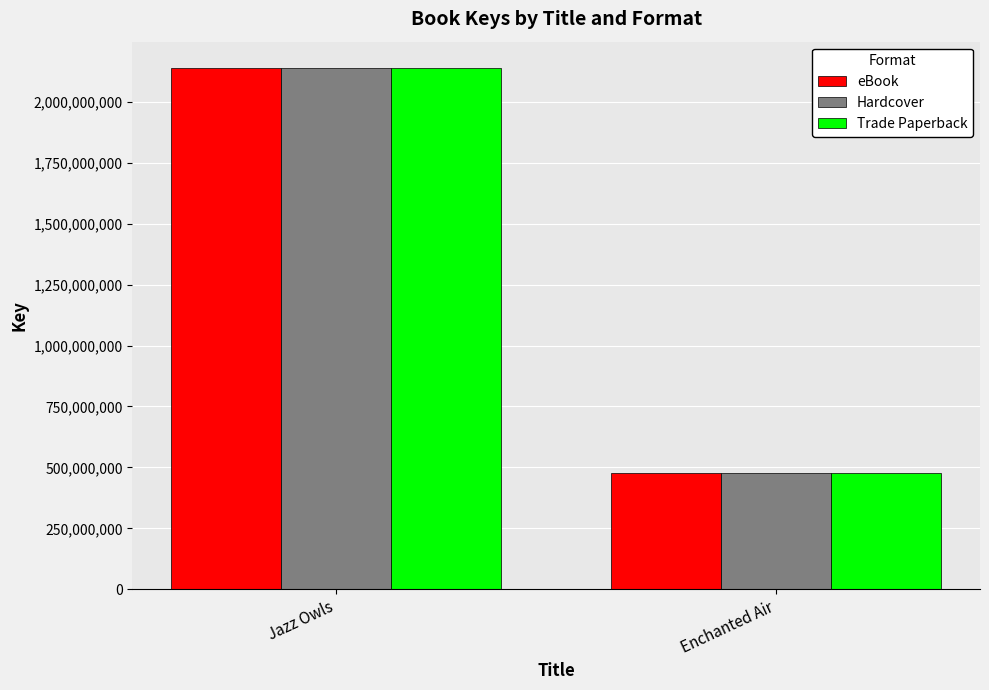

Where is Hardcover nearest to the value 1307888599?

Enchanted Air